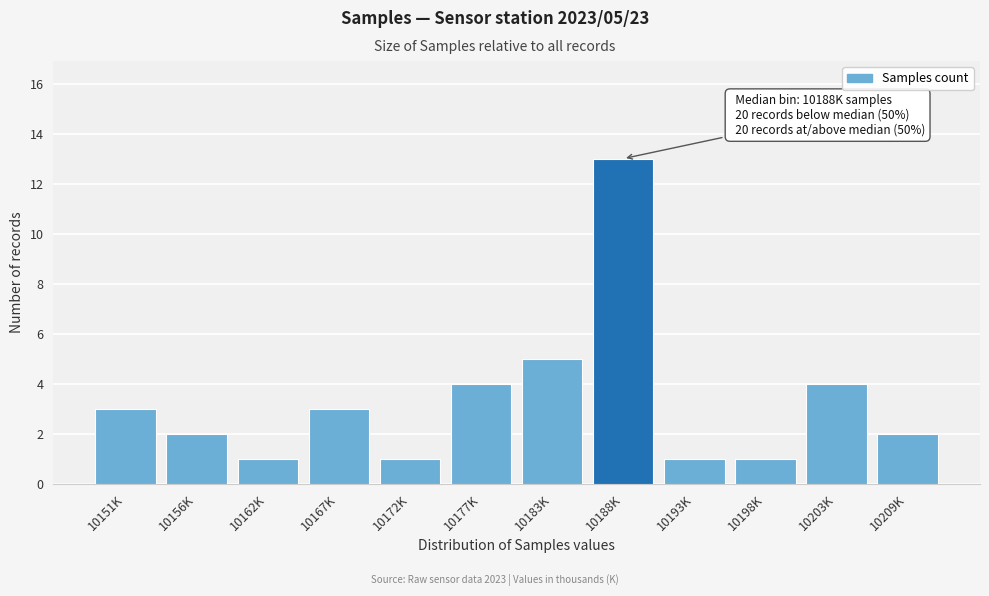

Reading right to left, extract all data points from this chart.

2	4	1	1	13	5	4	1	3	1	2	3